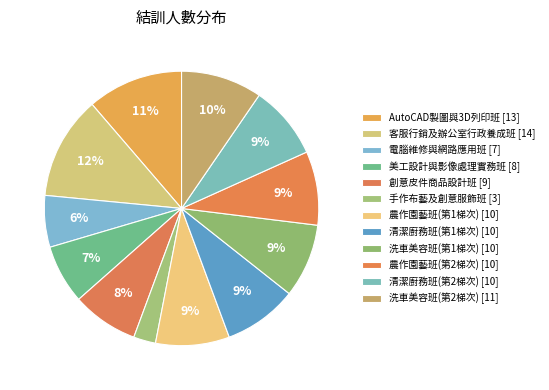

Which slice is the largest?

客服行銷及辦公室行政養成班